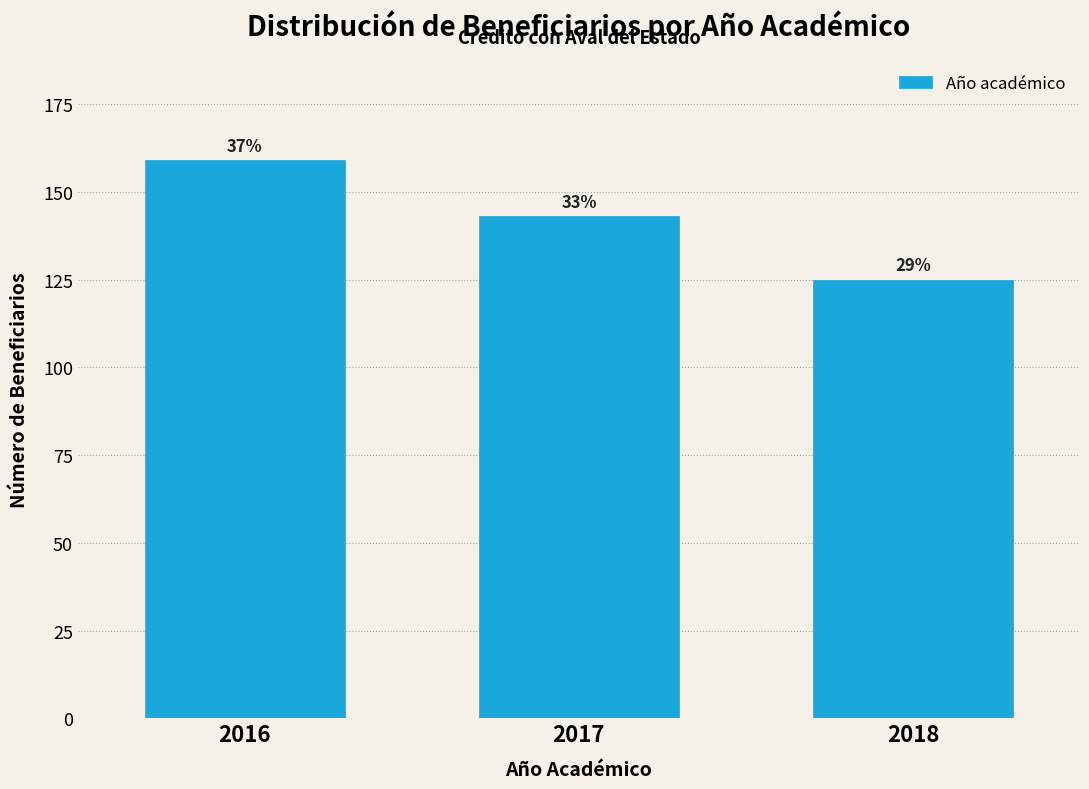

How many bars are there in total?

3